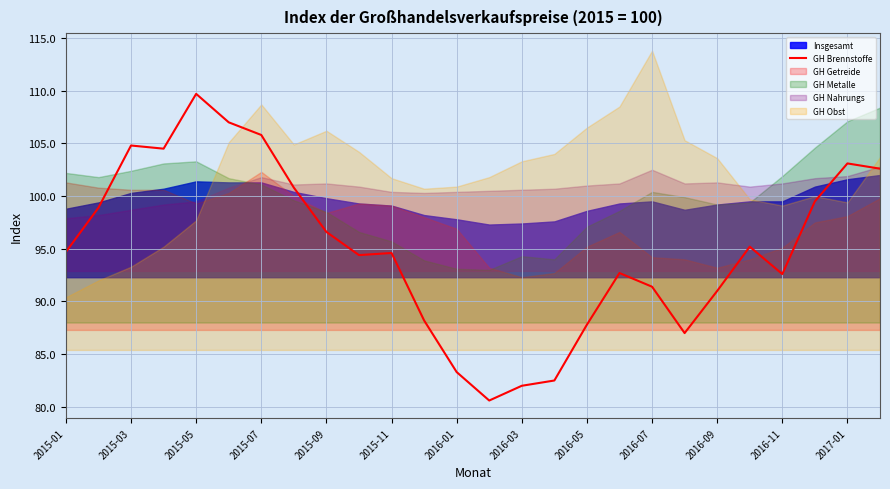

What is the maximum value for GH Brennstoffe?

109.7